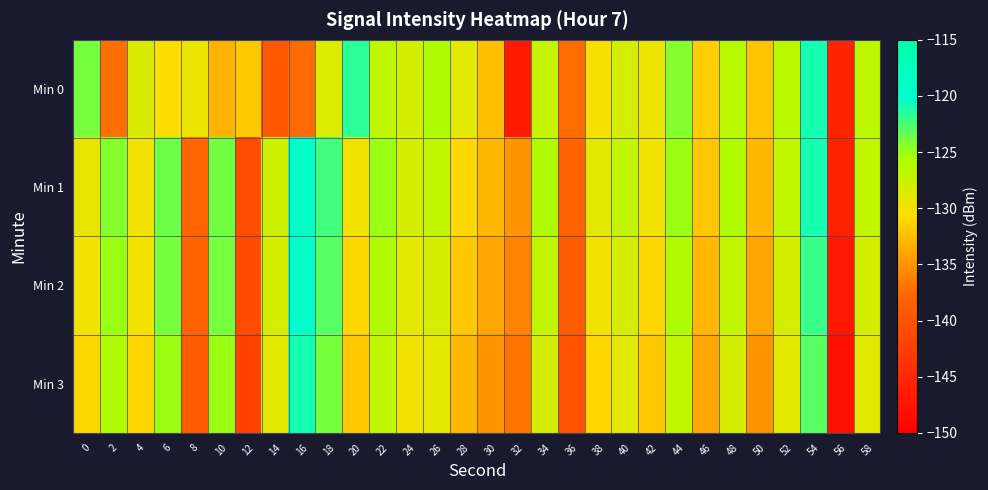

Which category has the highest value across all series?

16